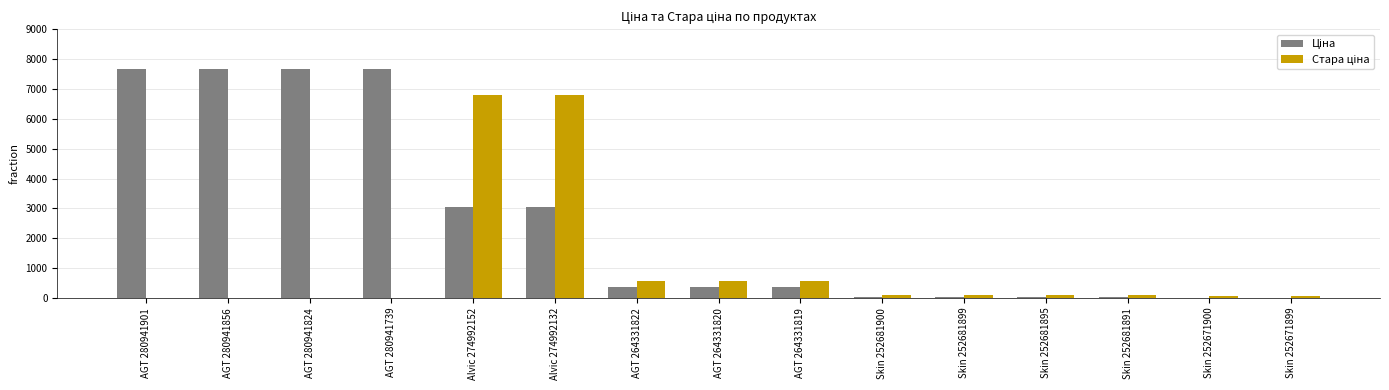

How many groups of bars are there?

15